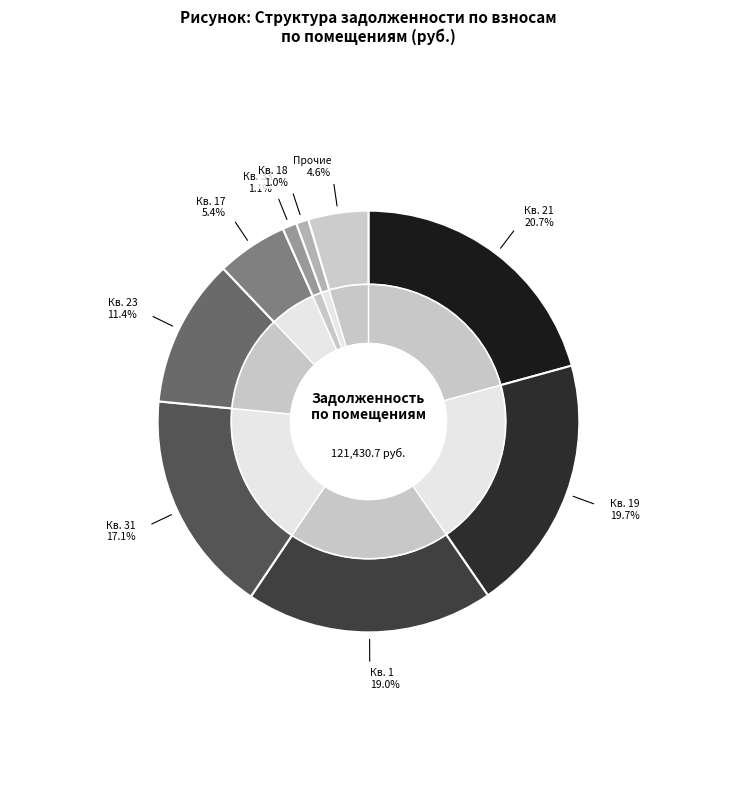

What is the change in value from 15 to 19?

+23686.3